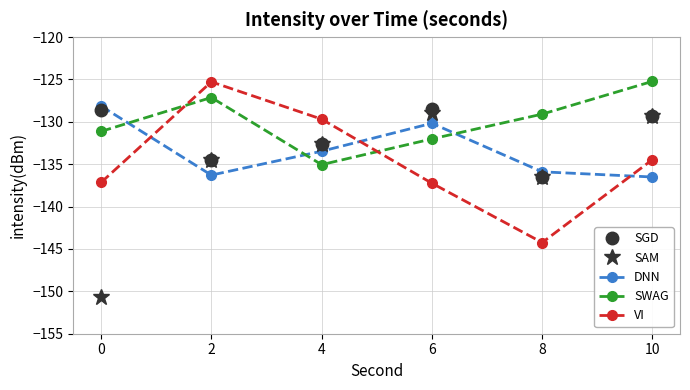

What is the highest value of the SAM series?

-129.0